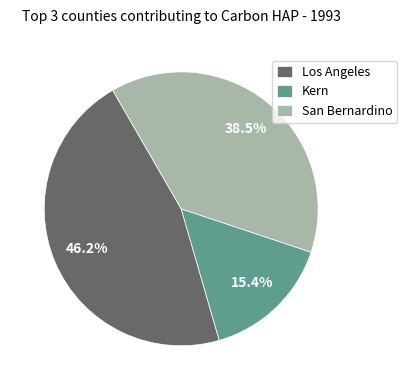

To the nearest percent, what is the average slice percentage?

33%